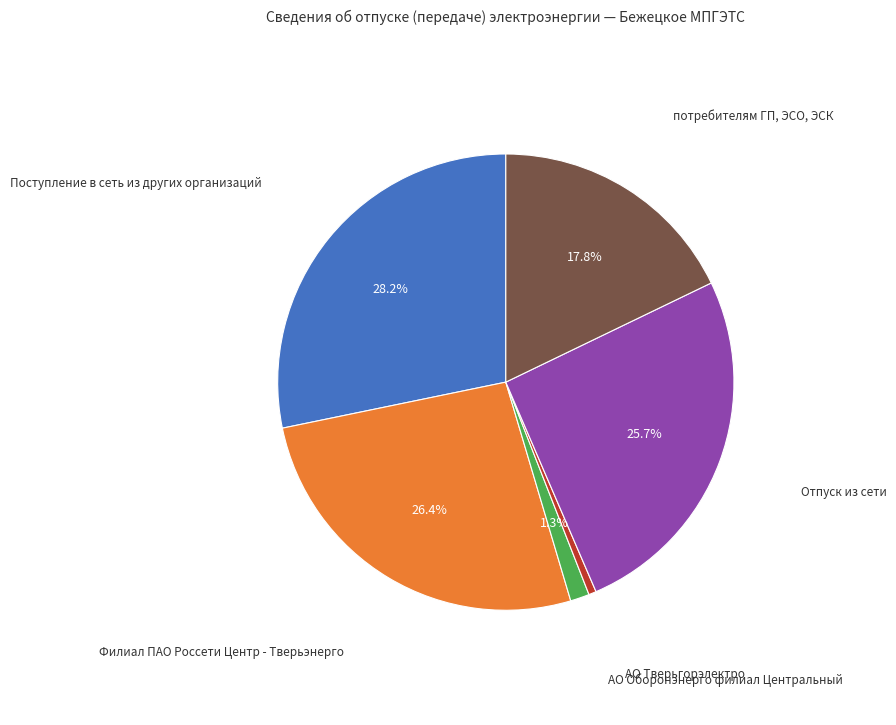

To the nearest percent, what percentage of the pie is потребителям ГП, ЭСО, ЭСК?

18%